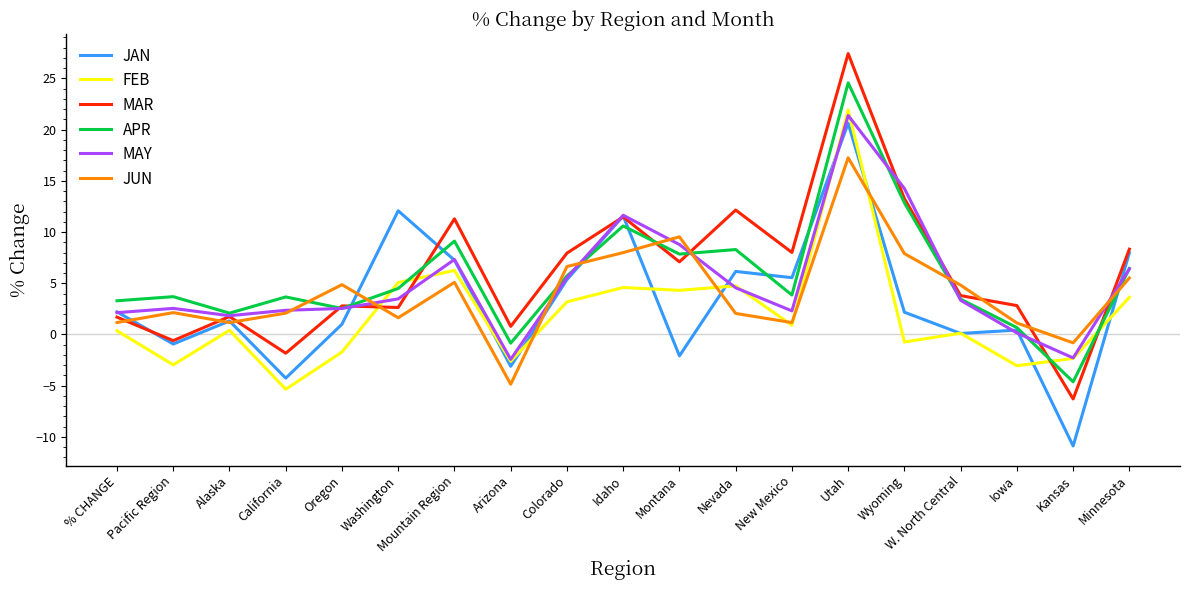

What is the minimum value for JUN?

-4.9